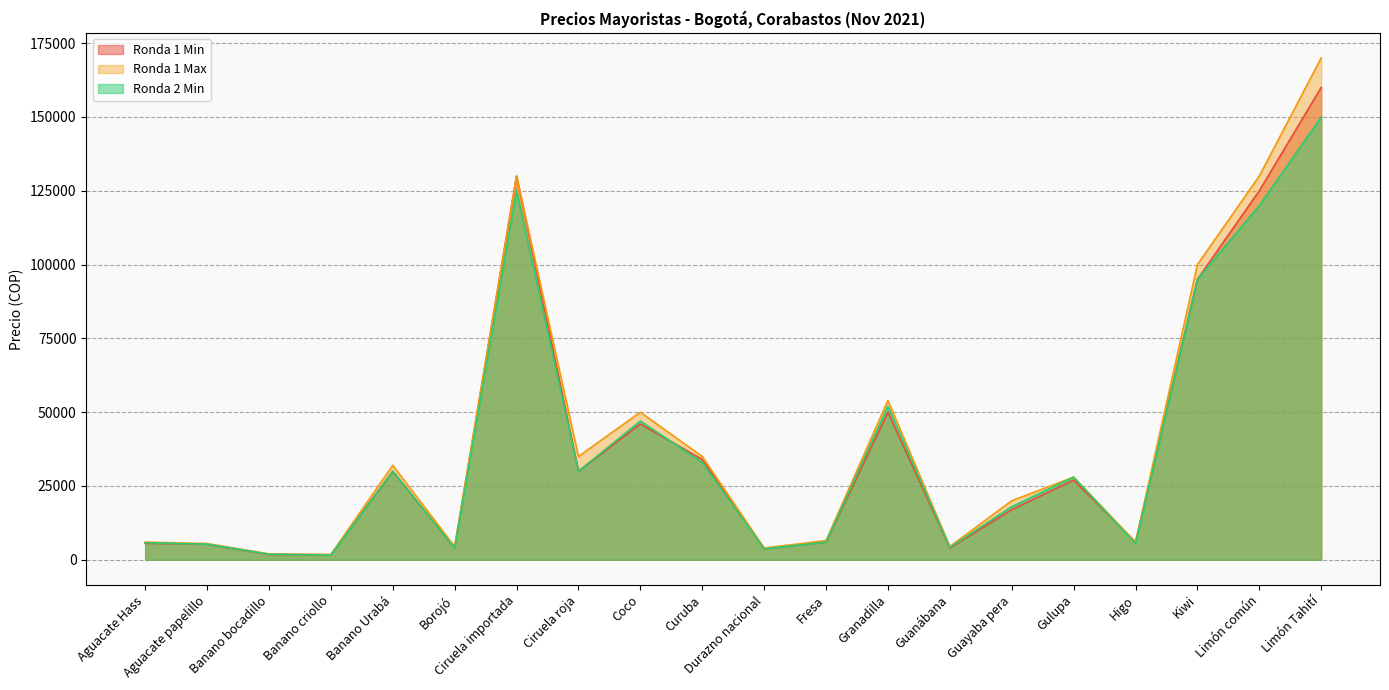

What is the total value across all series at Limón Tahití?

480000